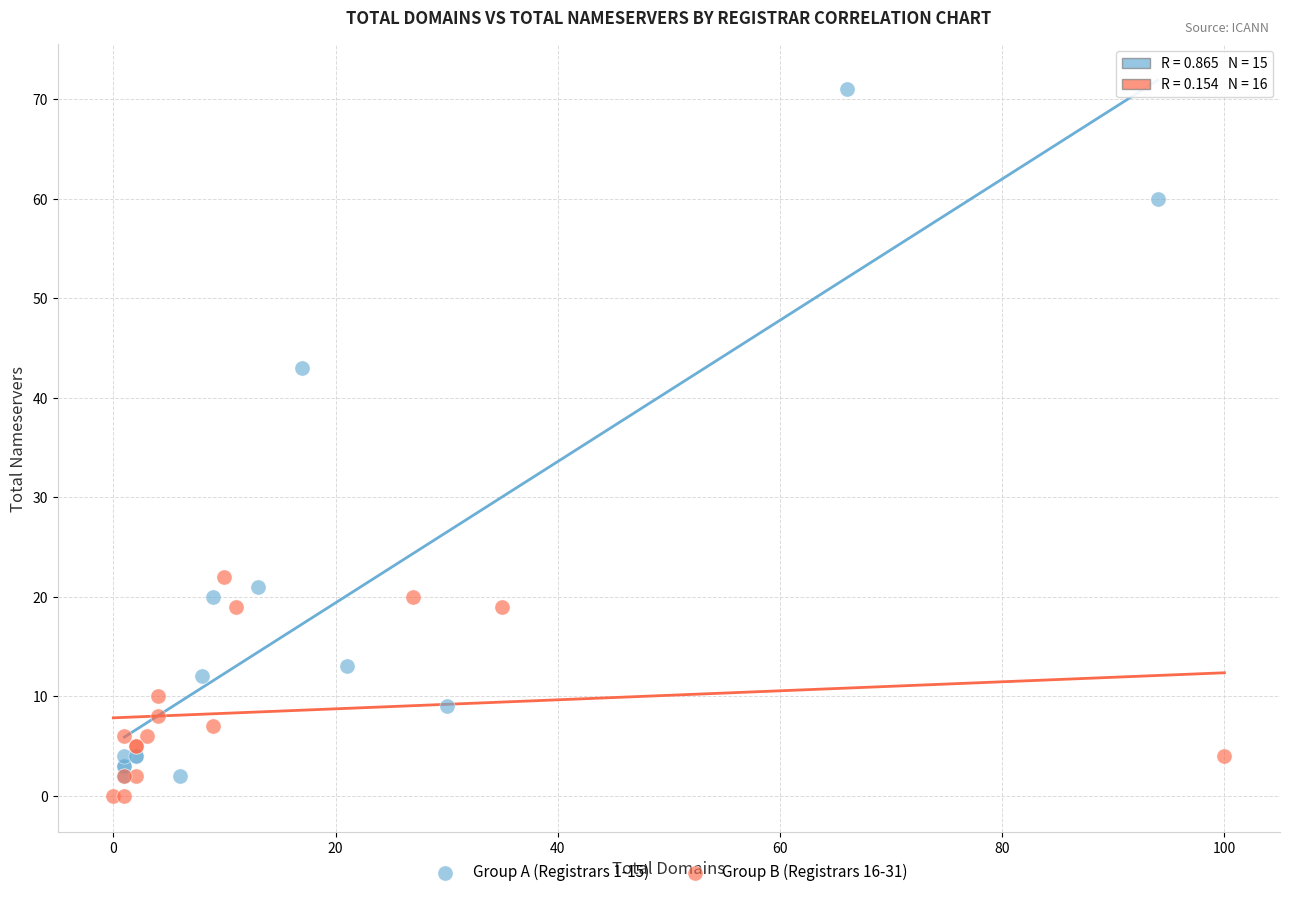

Which series contains the highest Y value?

Group A (Registrars 1-15)